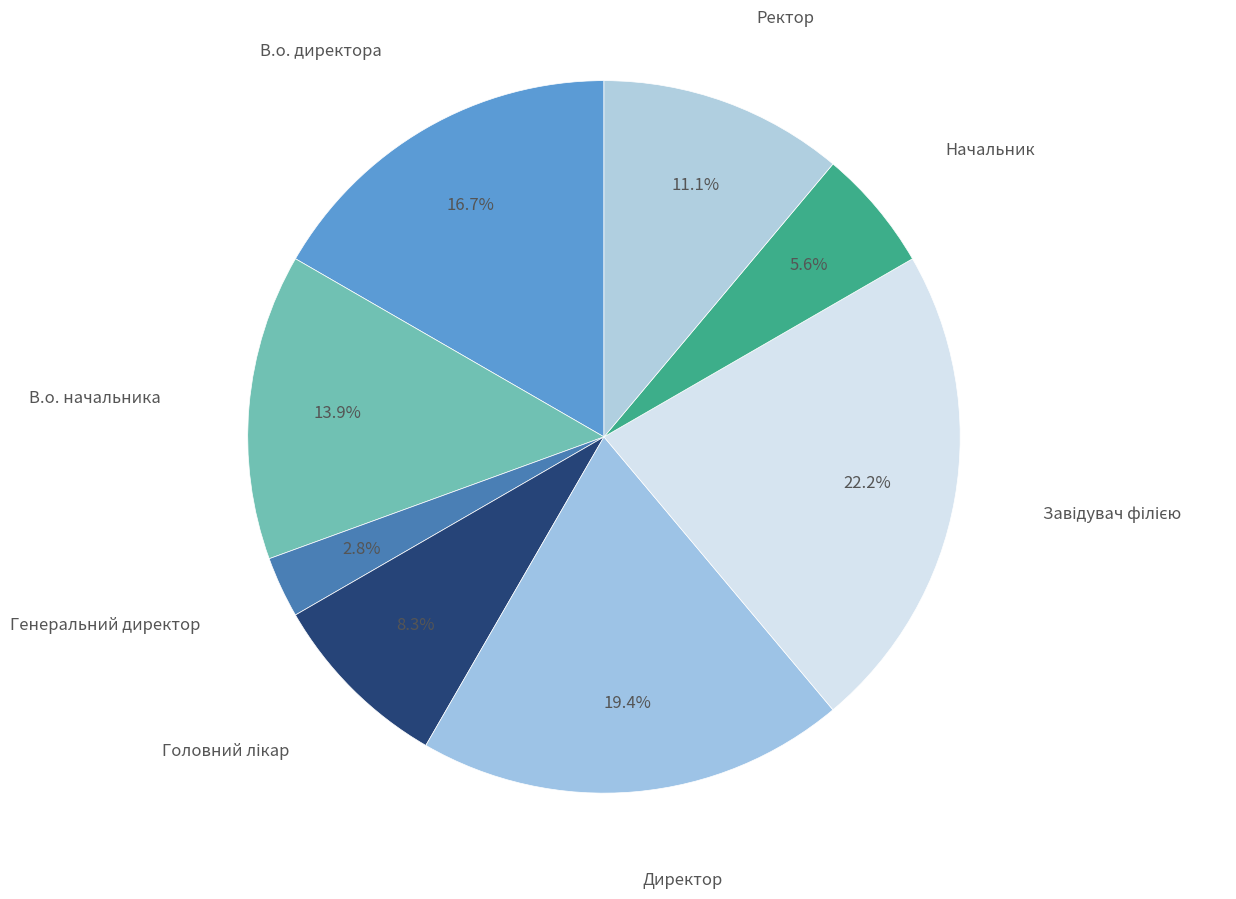

Is Ректор the majority of the pie?

No